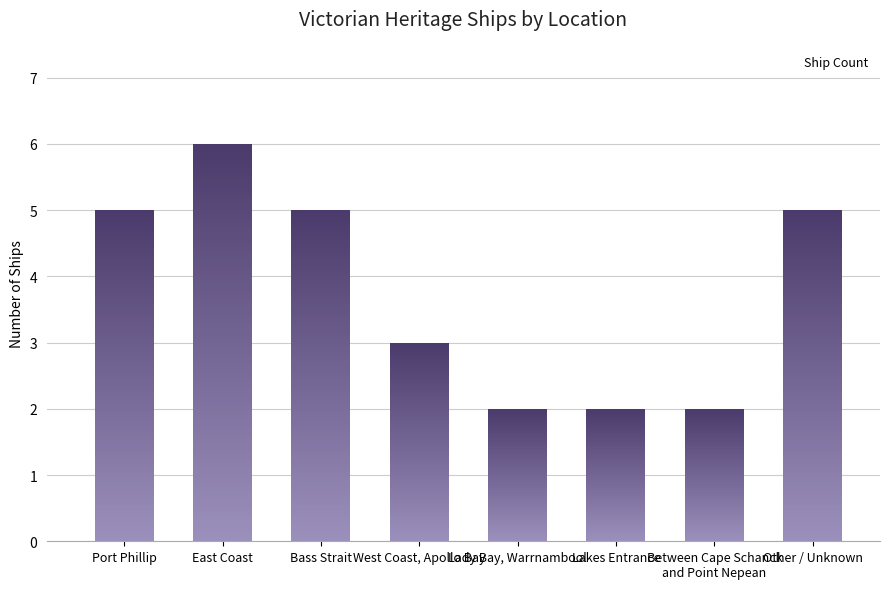

Which label corresponds to the largest value in the chart?

East Coast